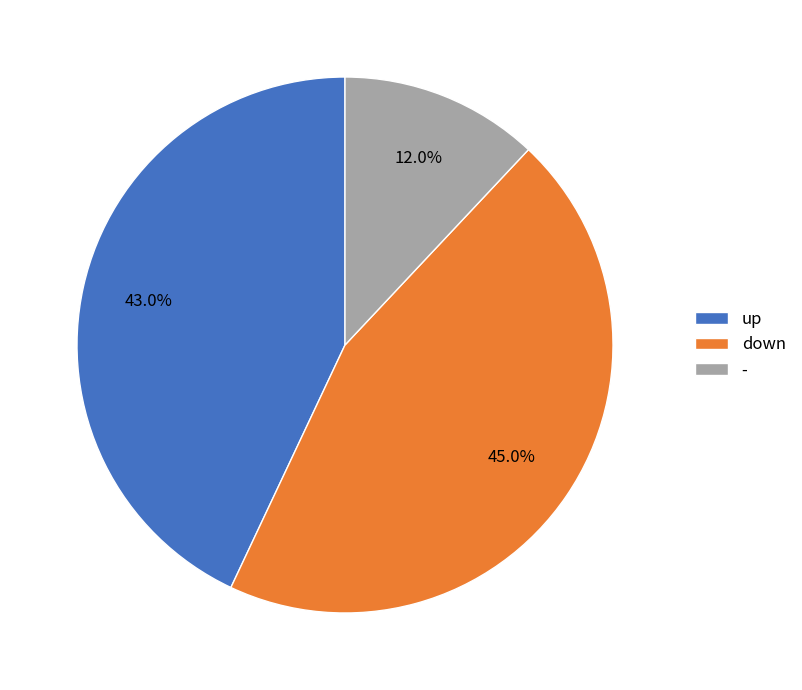

What percentage is the - slice, to the nearest percent?

12%